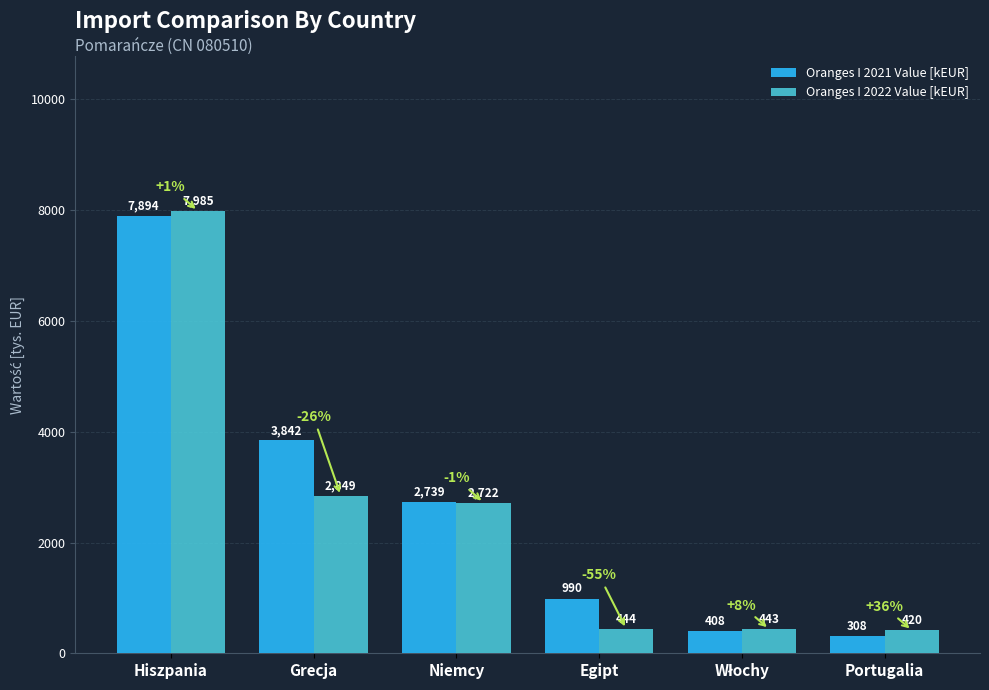

How many values in the Oranges I 2021 Value [kEUR] series are below 2739?

3